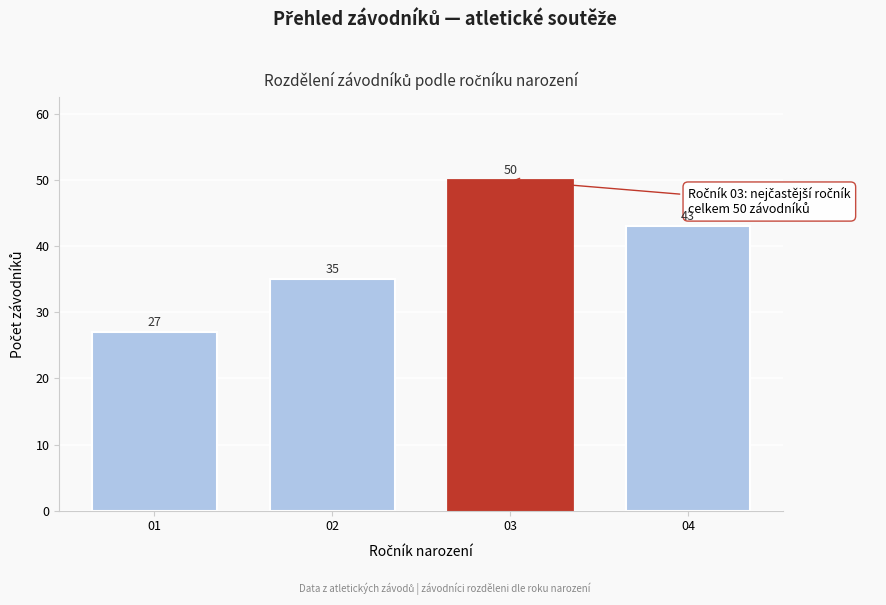

Reading left to right, transcribe all the data shown in this chart.

01=27	02=35	03=50	04=43